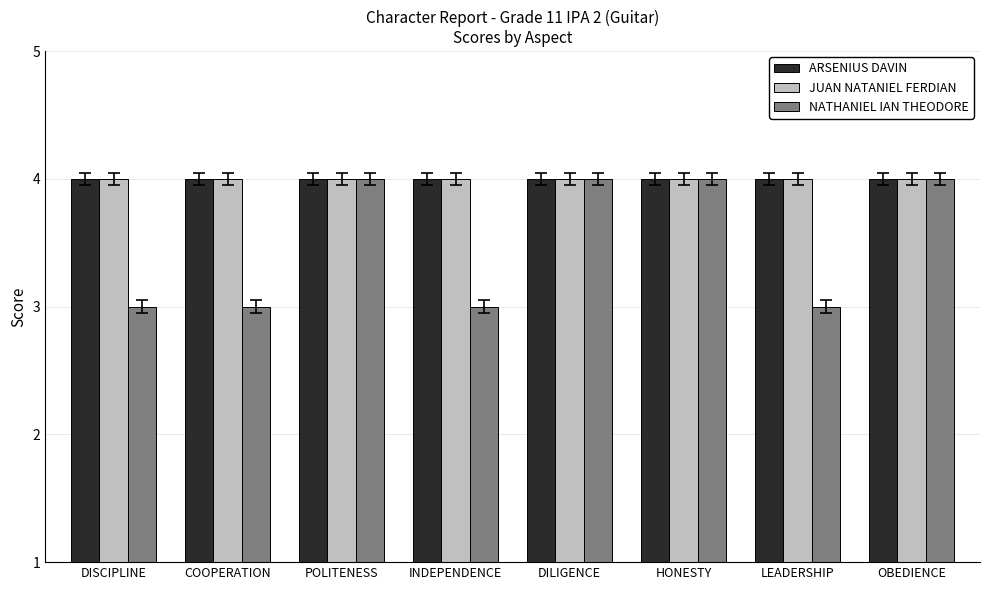

Reading left to right, what are all the values shown in this chart?

ARSENIUS DAVIN: 4	4	4	4	4	4	4	4
JUAN NATANIEL FERDIAN: 4	4	4	4	4	4	4	4
NATHANIEL IAN THEODORE: 3	3	4	3	4	4	3	4